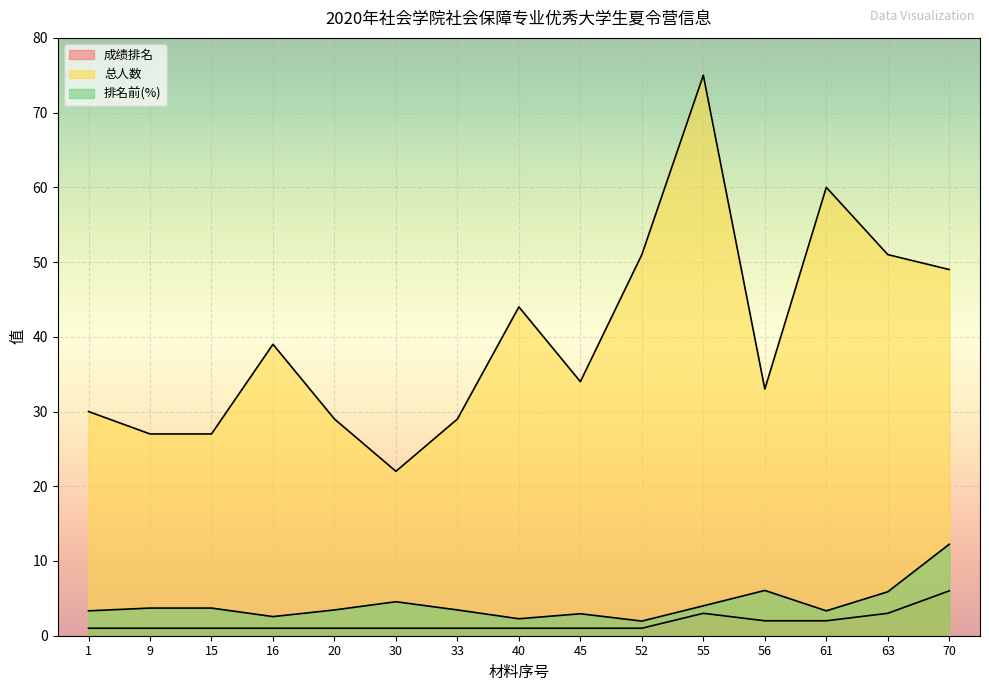

At 55, list the series in order from largest to smallest.

总人数, 排名前(%), 成绩排名